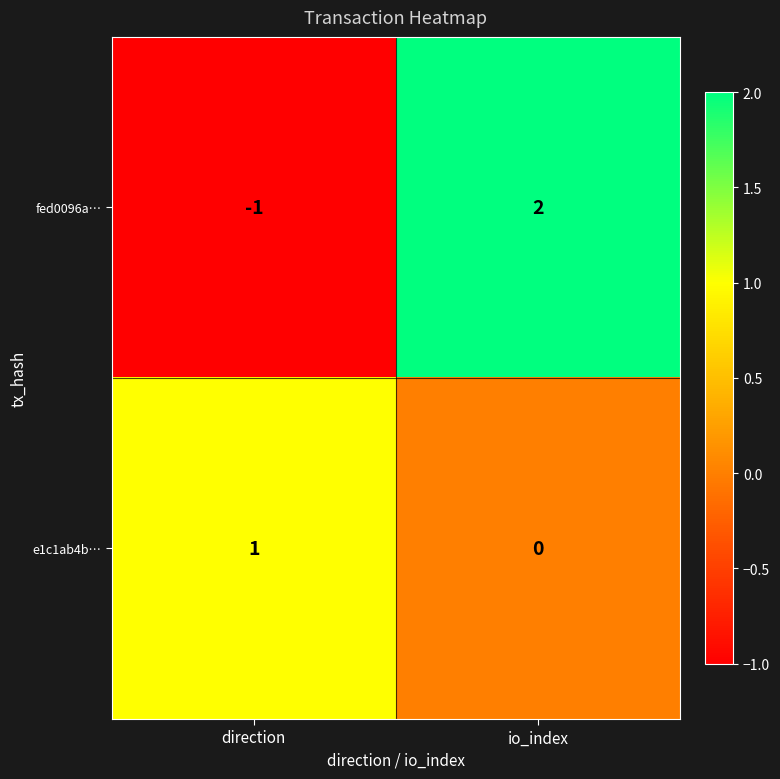

True or false: e1c1ab4b… has a value of -1 at io_index.

False